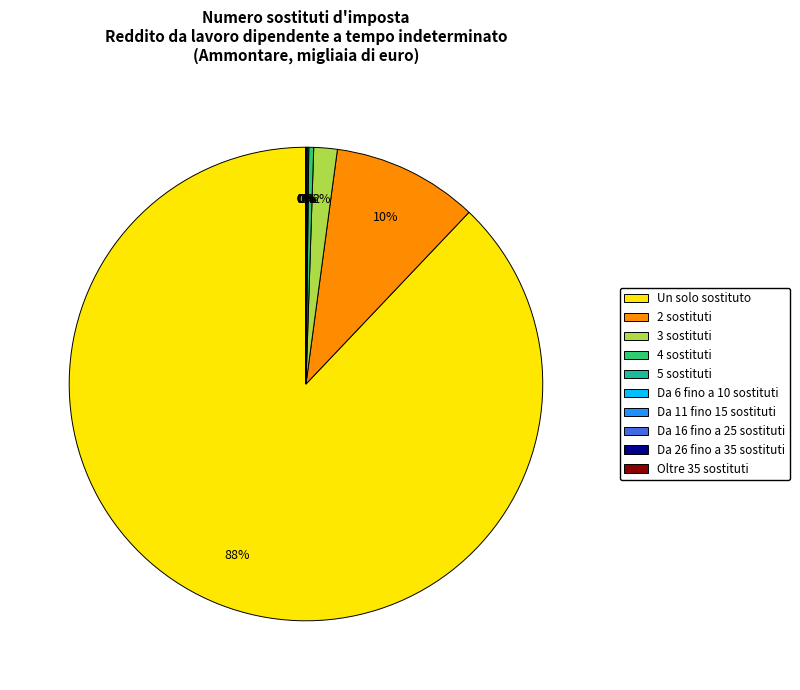

Is Oltre 35 sostituti the majority of the pie?

No